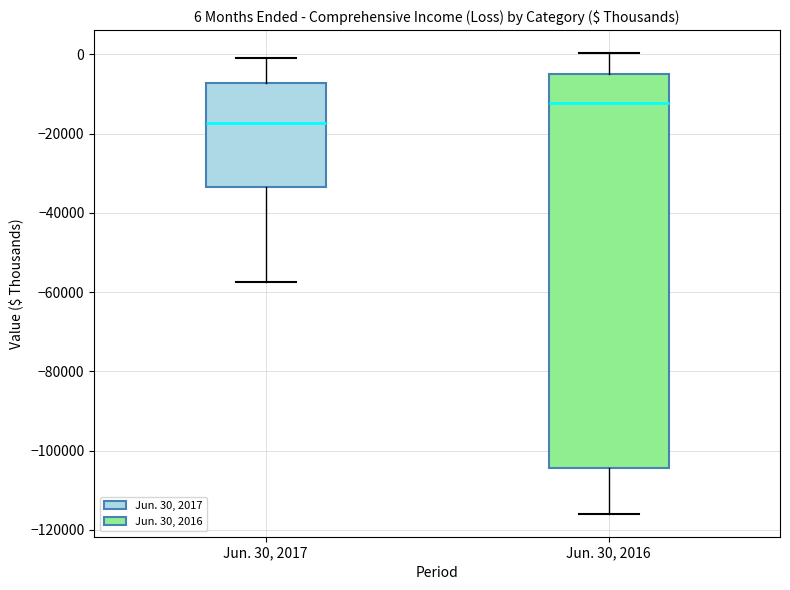

Which box is the tallest, from its lower edge to its upper edge?

Jun. 30, 2016